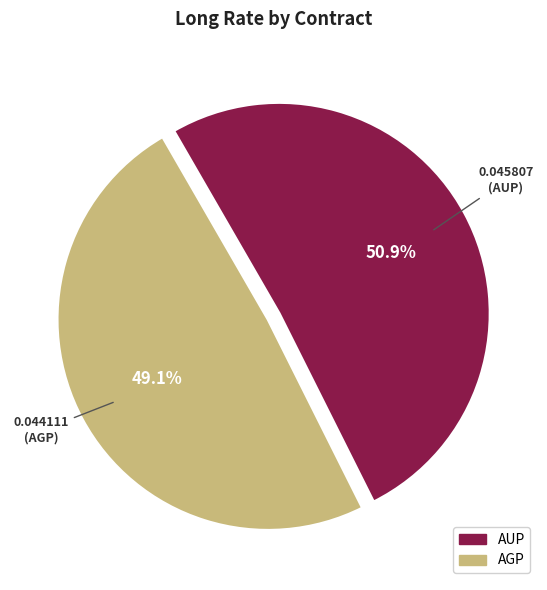

Which category has the smallest portion of the pie?

AGP